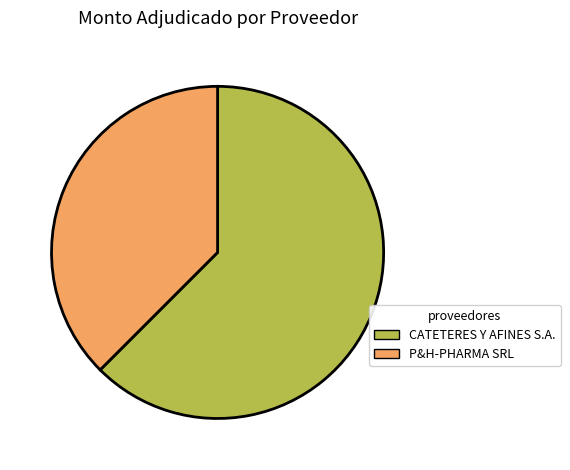

Does any single category account for the majority?

Yes